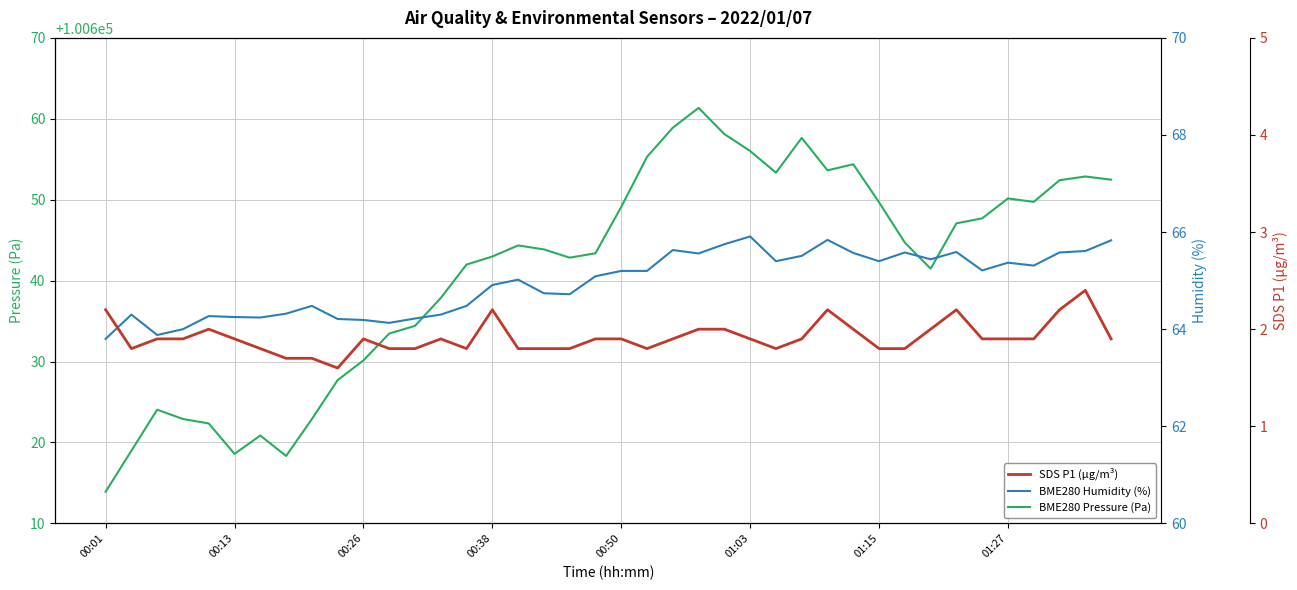

What are all the series names shown in the legend?

BME280 Pressure (Pa), BME280 Humidity (%), SDS P1 (µg/m³)